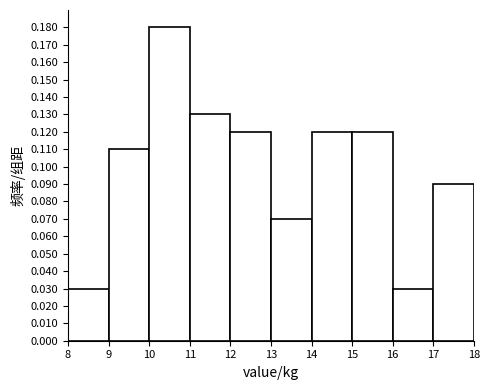

Which range on the x-axis has the tallest bar?

10 to 11